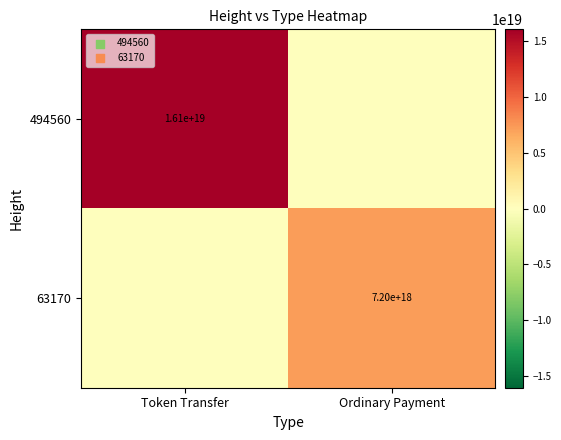

How many series are shown in this chart?

2